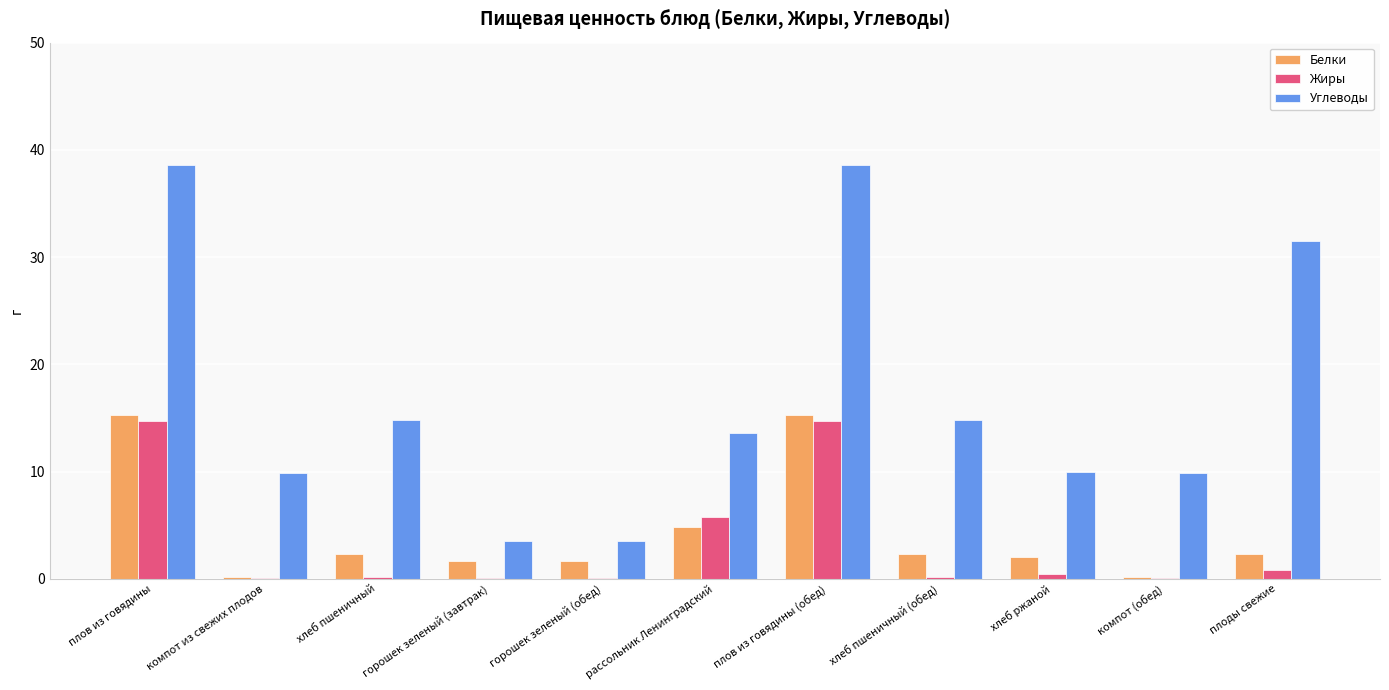

Is the value of Белки at горошек зеленый (завтрак) greater than the value of Жиры at хлеб ржаной?

Yes